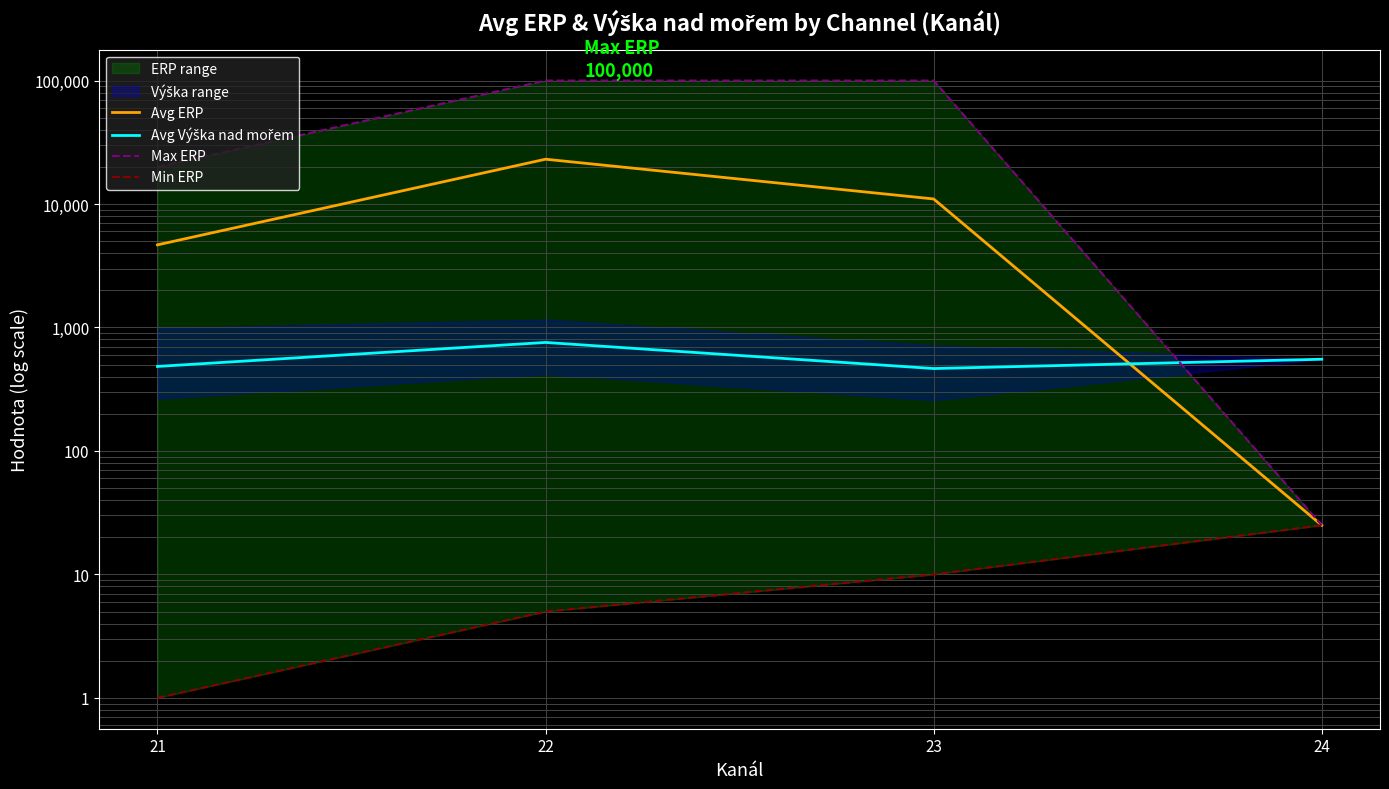

Is the value of Avg ERP at 22 greater than the value of Max ERP at 23?

No